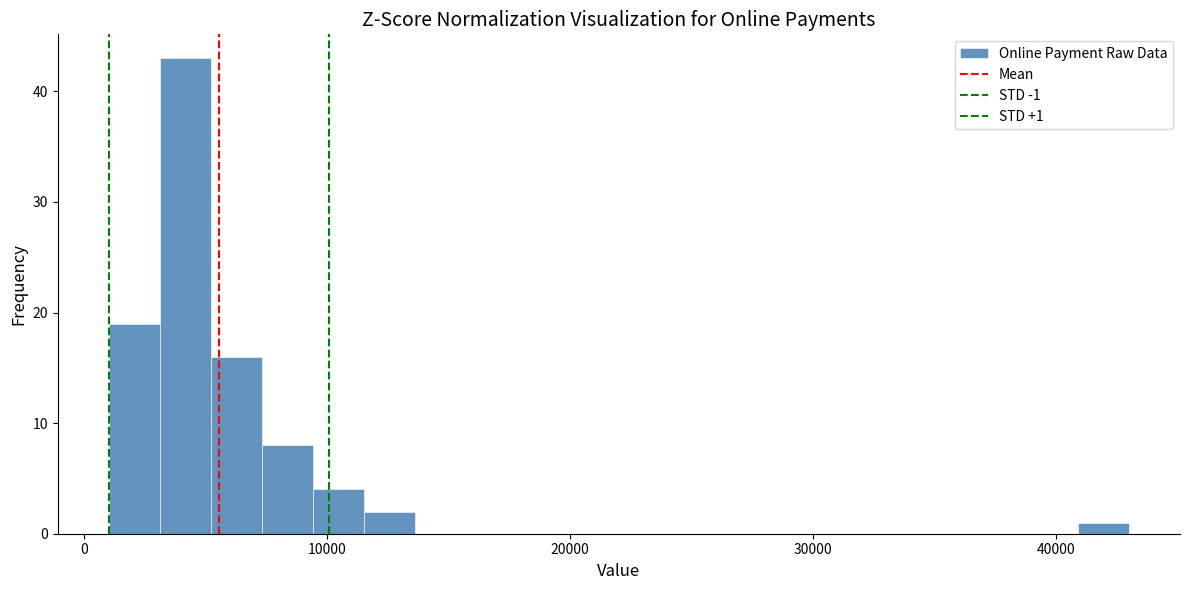

Read against the x-axis, roughly where is the centre of the tallest bar?

4000